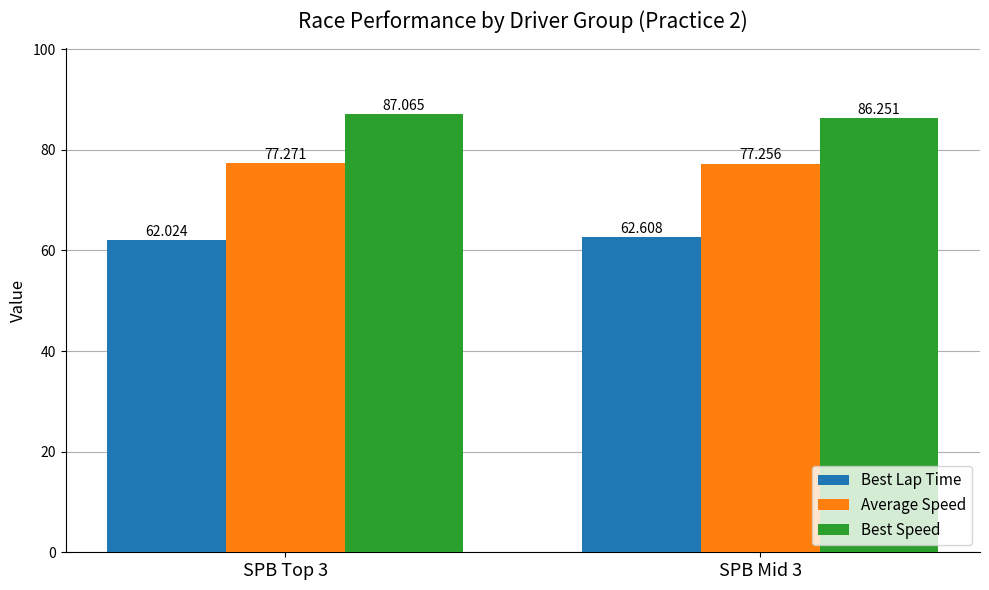

Between SPB Top 3 and SPB Mid 3, which series saw the biggest shift?

Best Speed